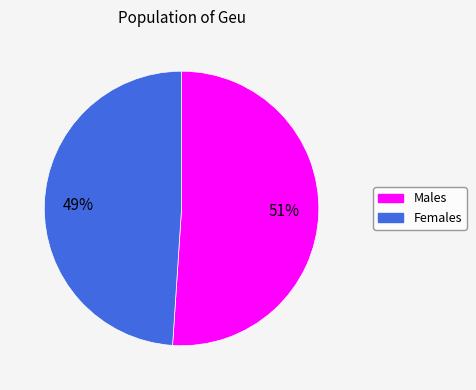

To the nearest percent, what is the average slice percentage?

50%